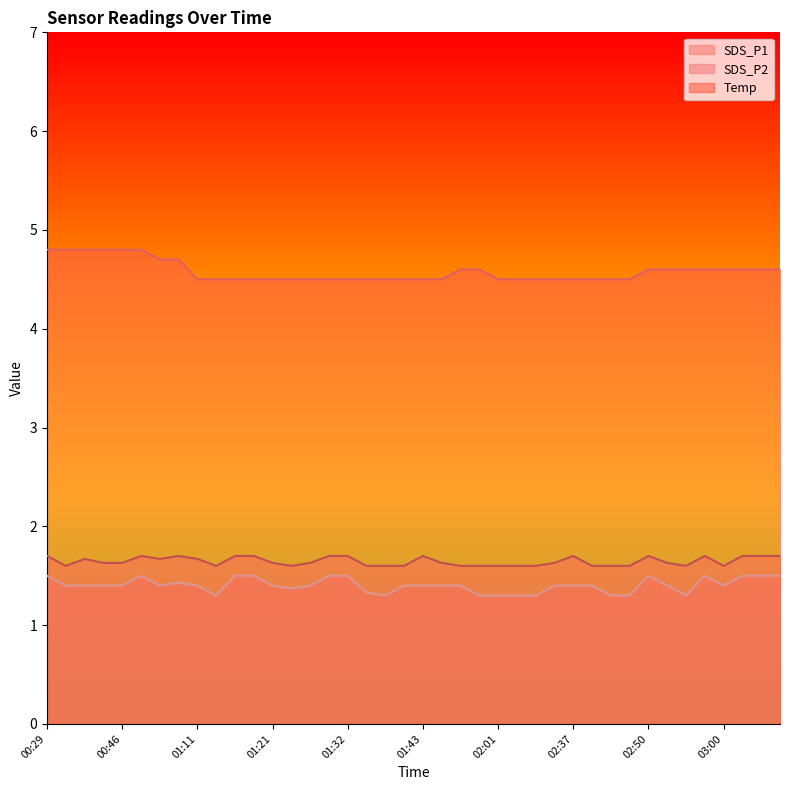

List the series in order of their peak value, lowest first.

SDS_P2, SDS_P1, Temp